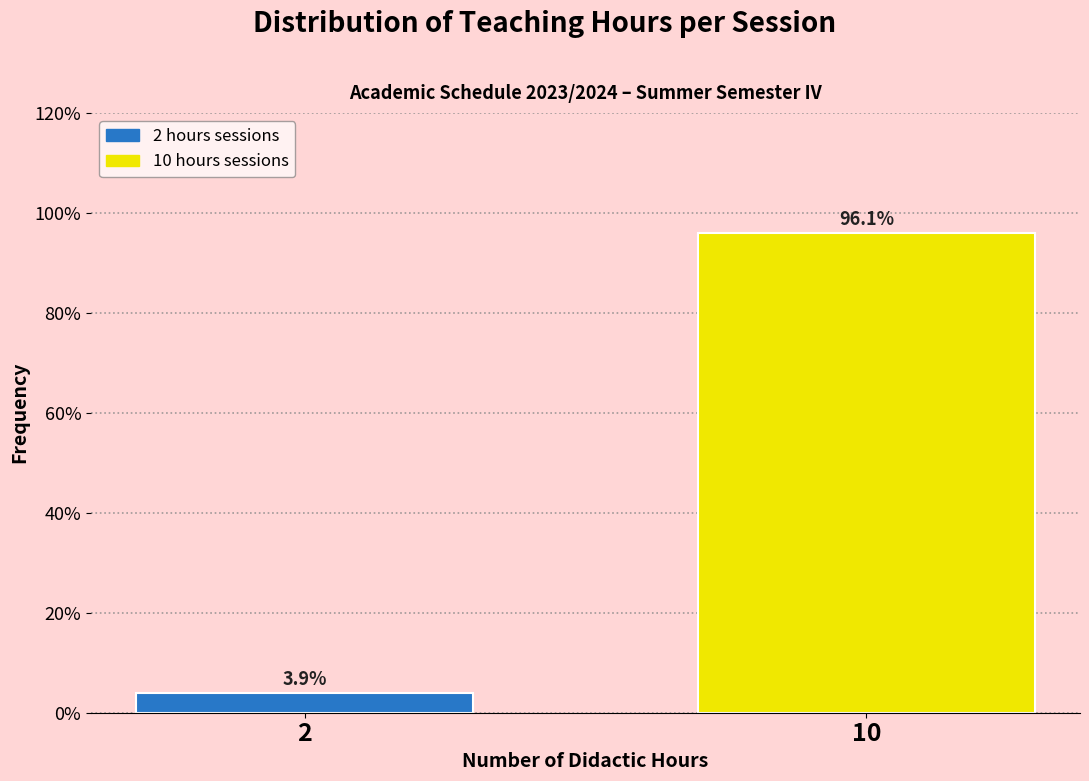

Reading left to right, extract all data points from this chart.

2=3.9	10=96.1